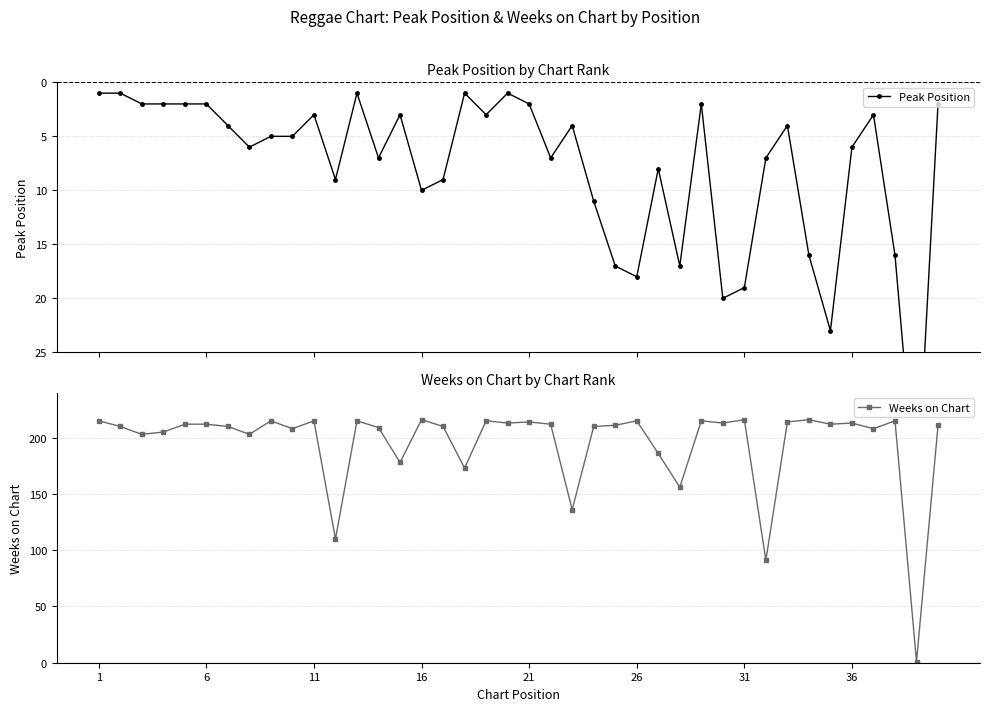

True or false: Weeks on Chart has more than 2 points higher than both neighbors.

True